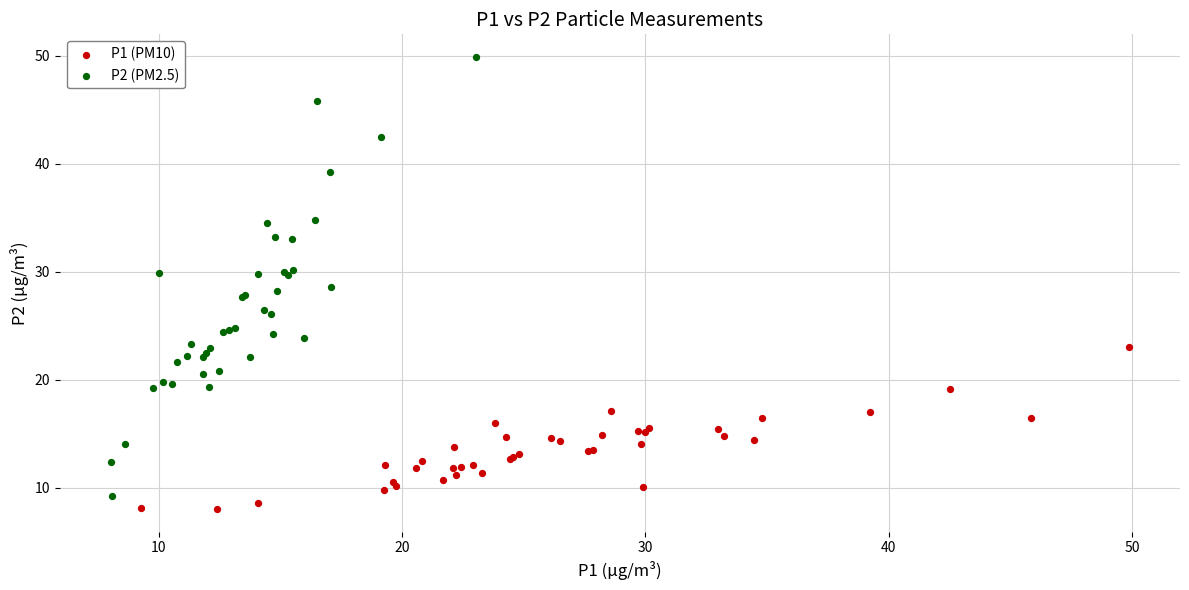

Which series contains the highest Y value?

P2 (PM2.5)